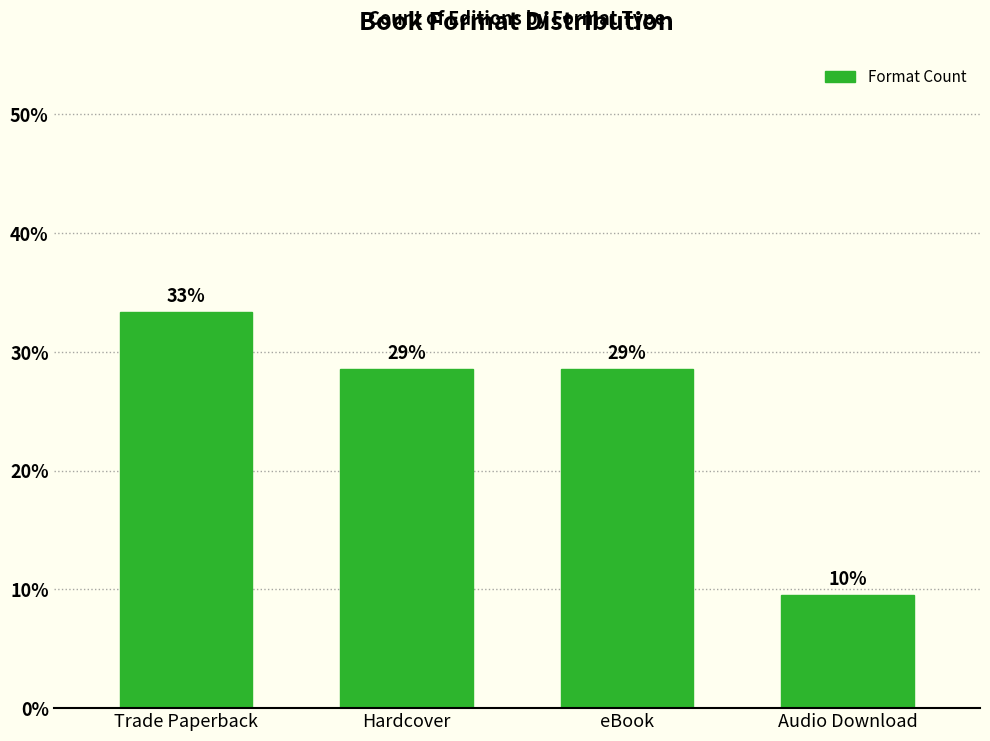

How many bars are there in total?

4